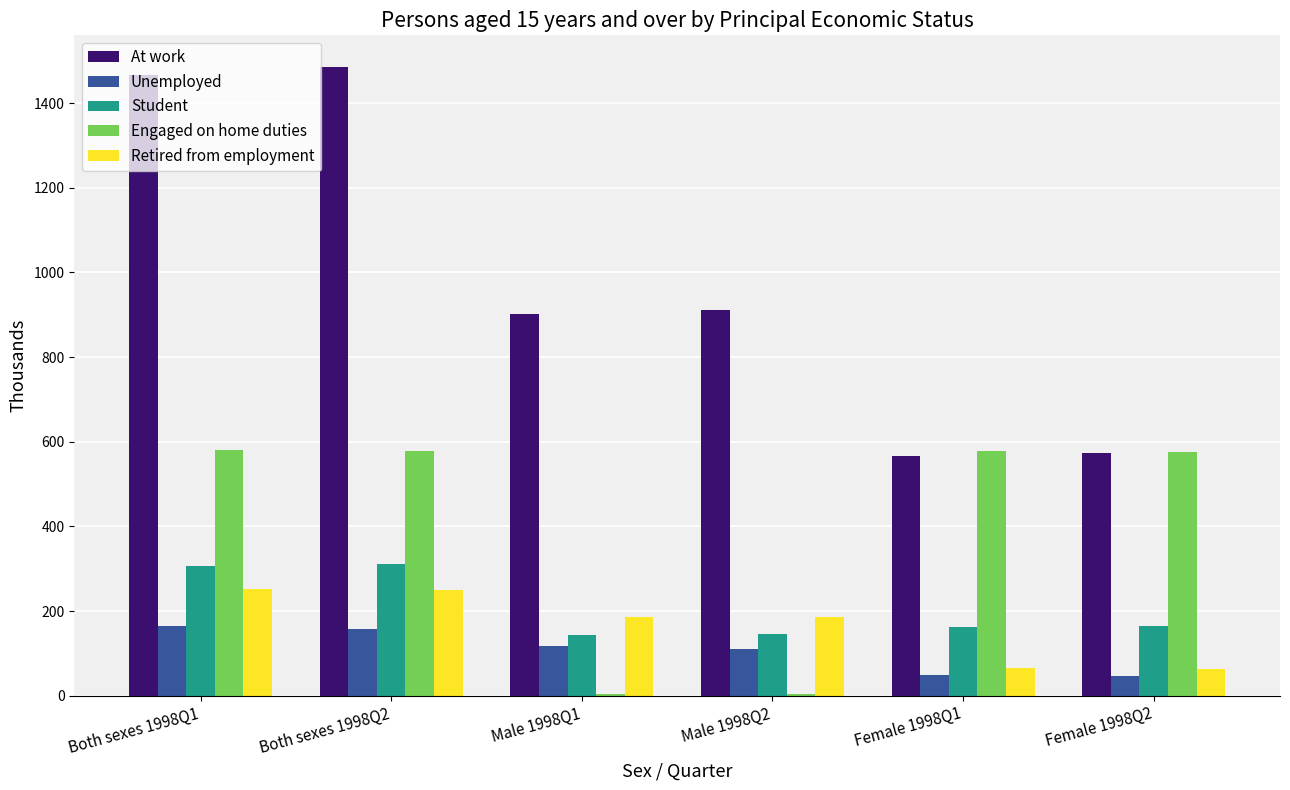

What is the highest value of the Retired from employment series?

251.3